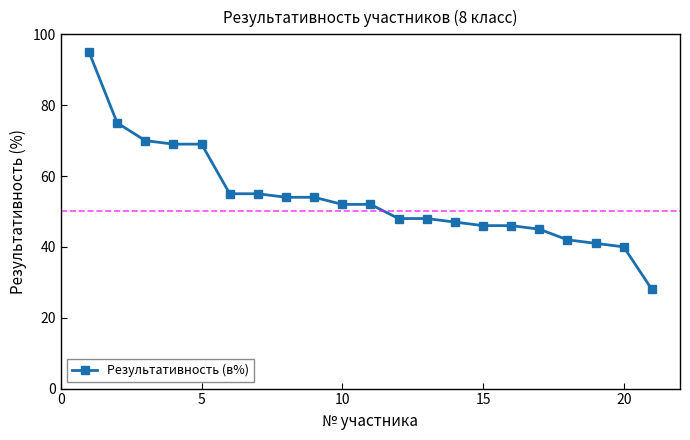

What is the minimum value shown in the chart?

28